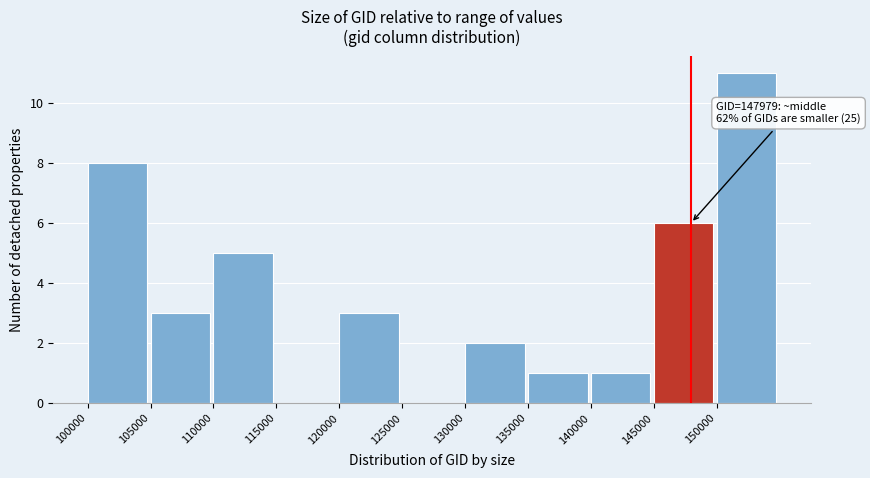

Which range on the x-axis has the tallest bar?

150000 to 155000